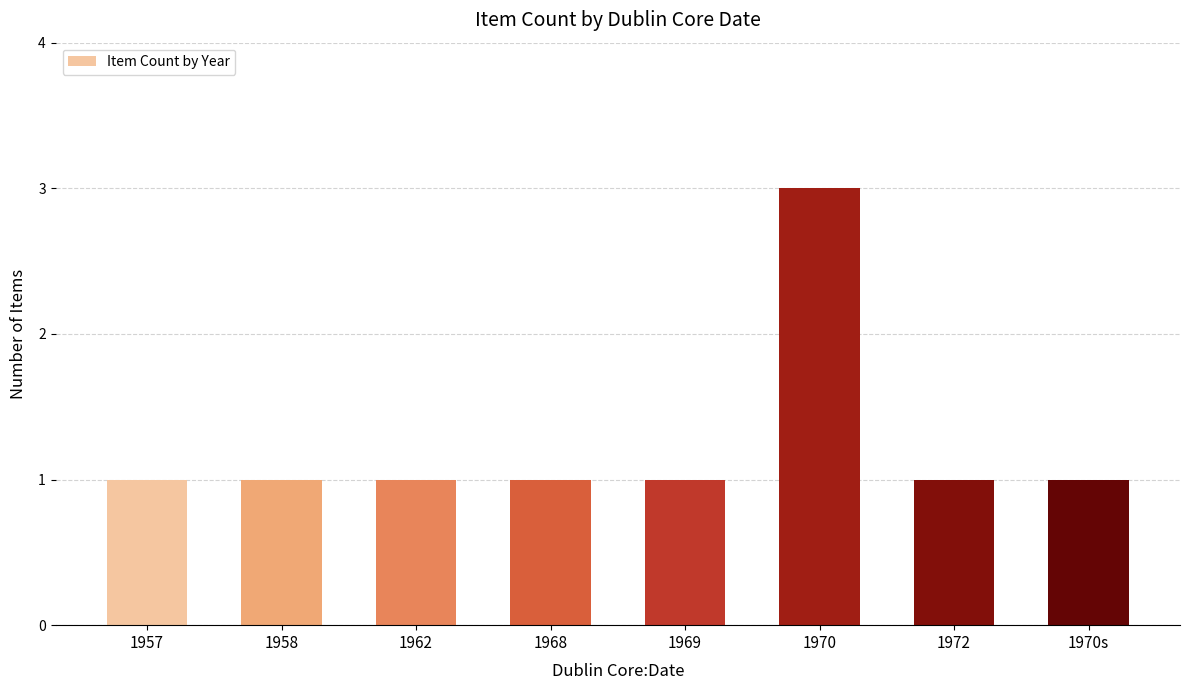

Does the chart contain any negative values?

No